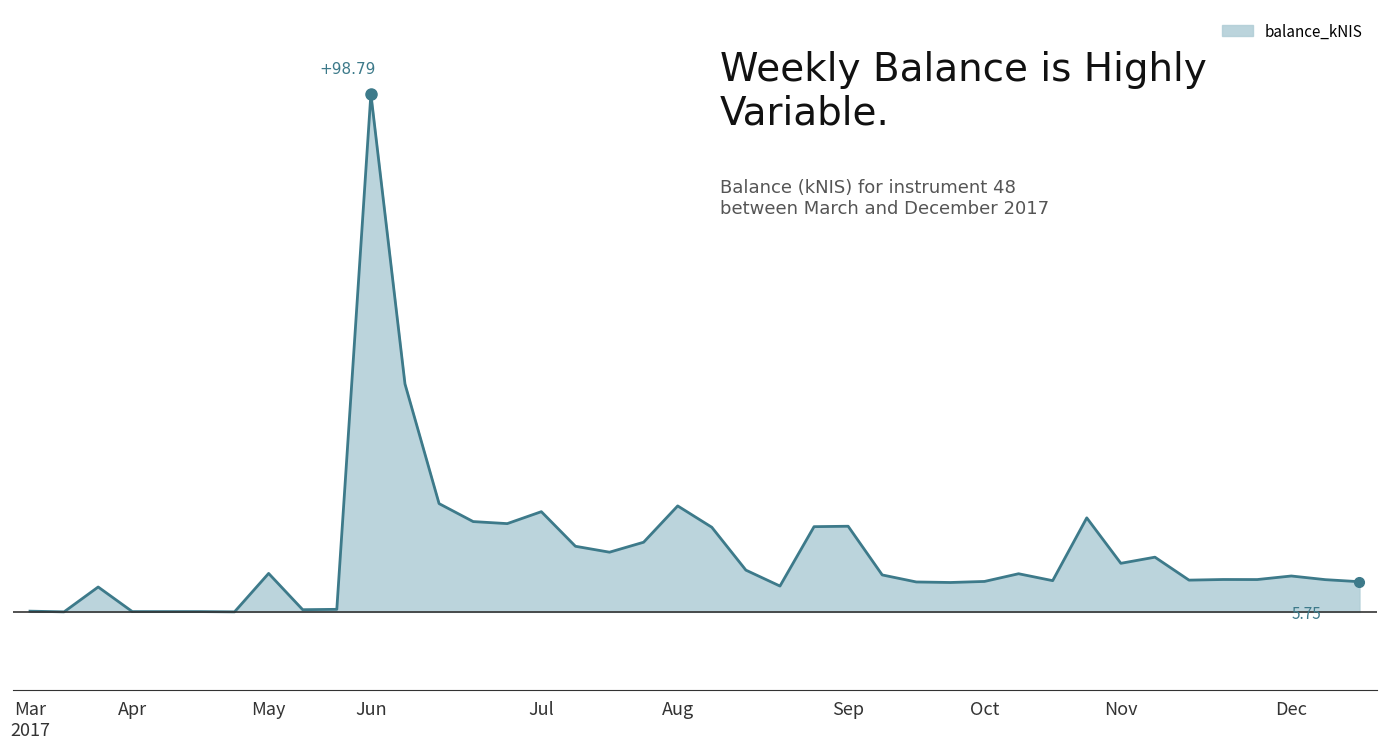

Does the chart display data point markers on the line(s)?

No